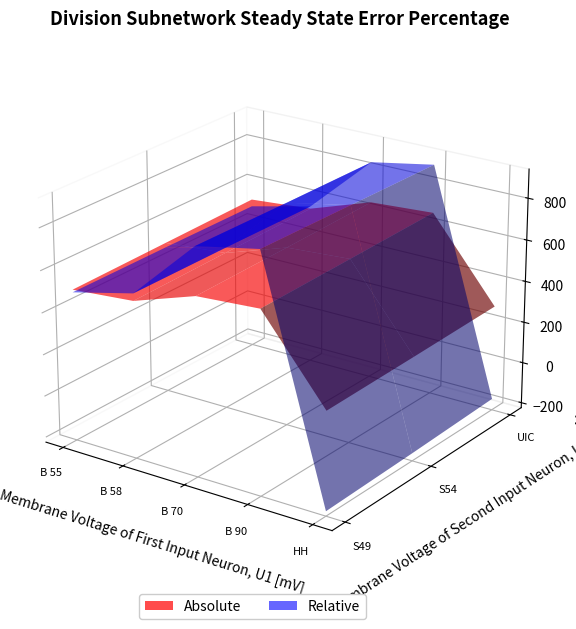

Reading left to right, transcribe all the data shown in this chart.

S49: B 55=501.3	B 58=526.0	B 70=626.3	B 90=647.0	HH=265.1
S54: B 55=511.3	B 58=536.3	B 70=636.3	B 90=657.0	HH=275.1
UIC: B 55=521.3	B 58=546.3	B 70=648.3	B 90=668.0	HH=287.1